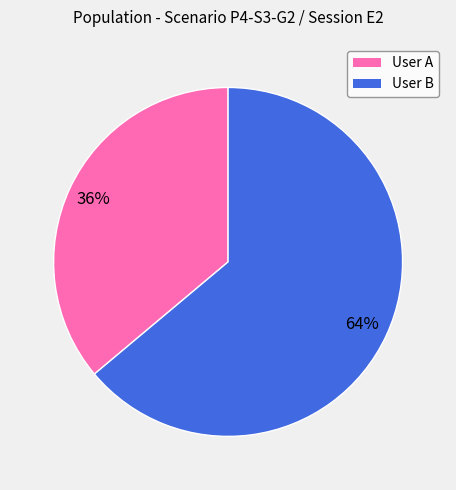

How many segments does this pie chart have?

2